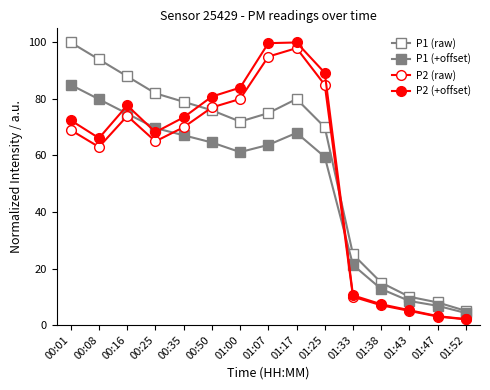

How many series are shown in this chart?

4